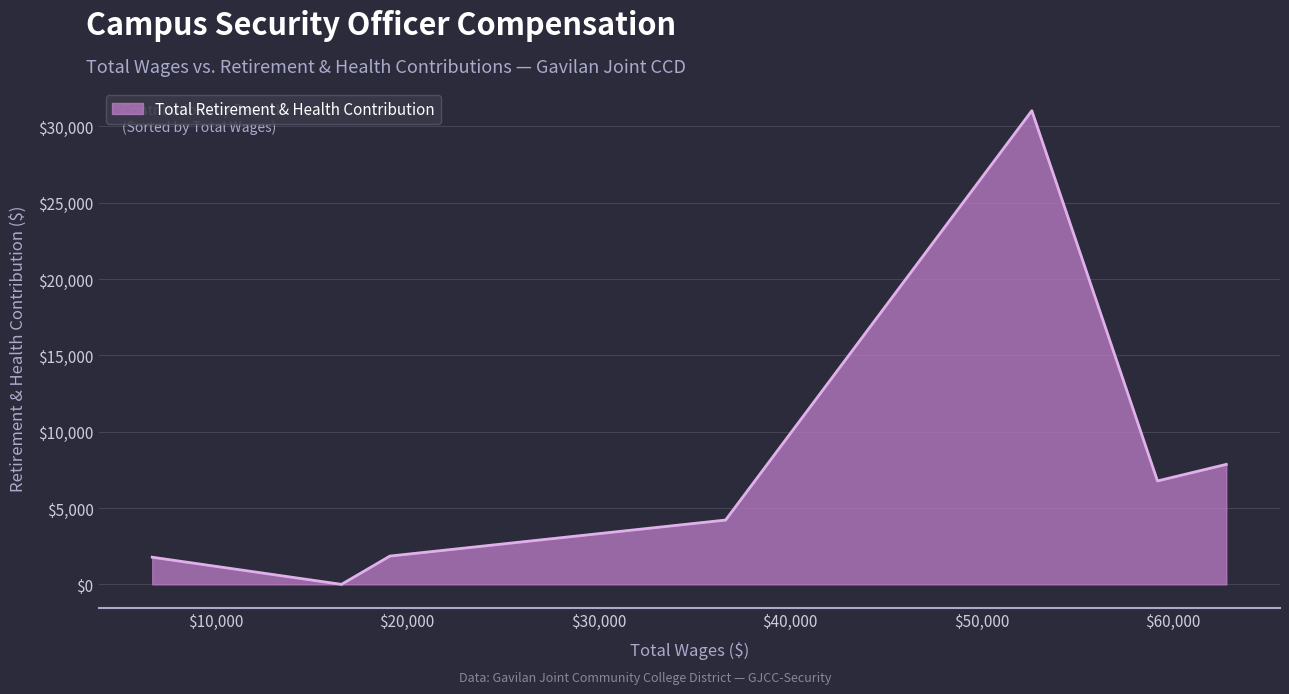

What is the greatest value displayed?

31029